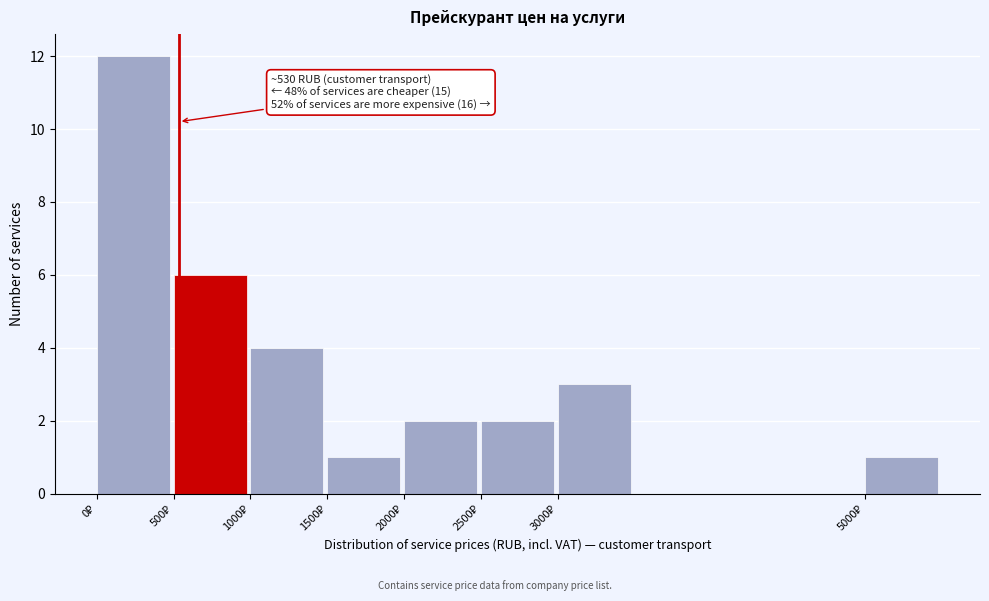

Over which range of the x-axis is the bar tallest?

0 to 500